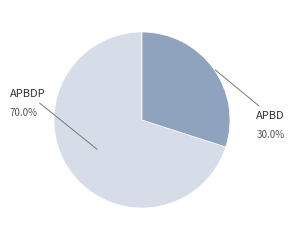

Does any single category account for the majority?

Yes